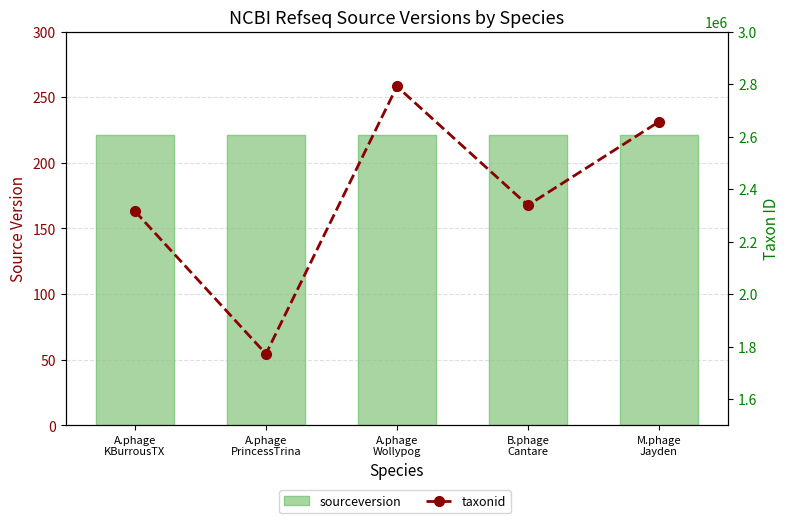

At how many categories does at least one series exceed 773097?

5